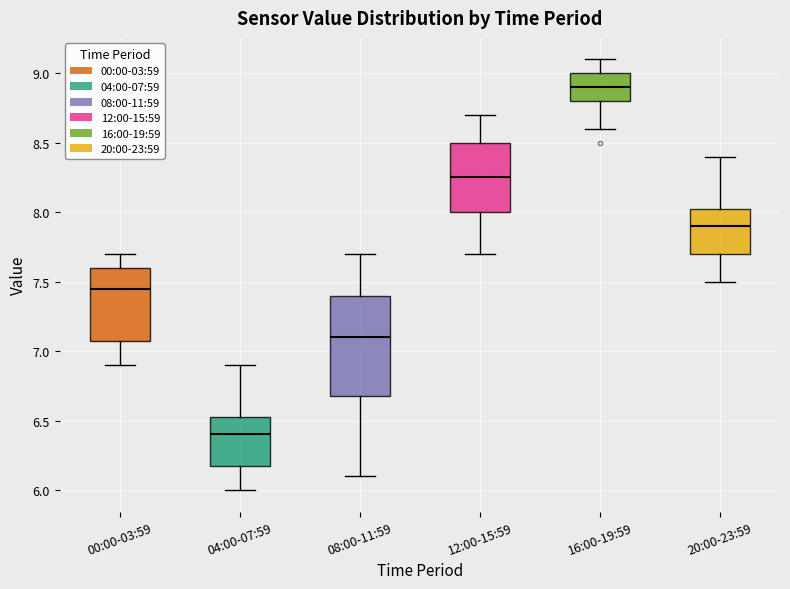

Where does the upper whisker of the box for 04:00-07:59 end on the y-axis? The values are not printed on the chart, so give them approximately, as read against the axis.

6.90